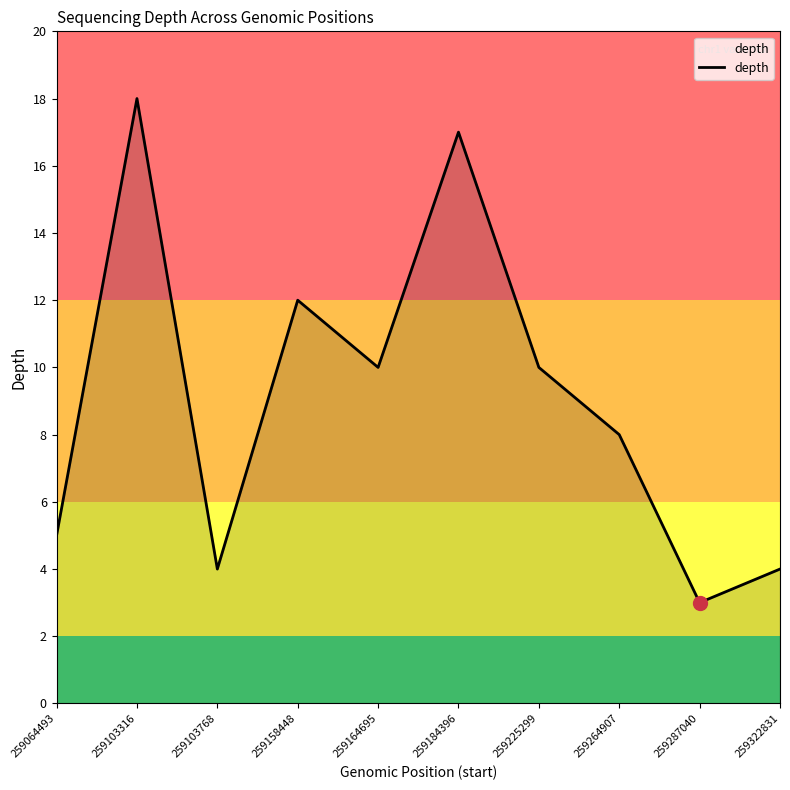

Where does the data first go above 10?

259103316